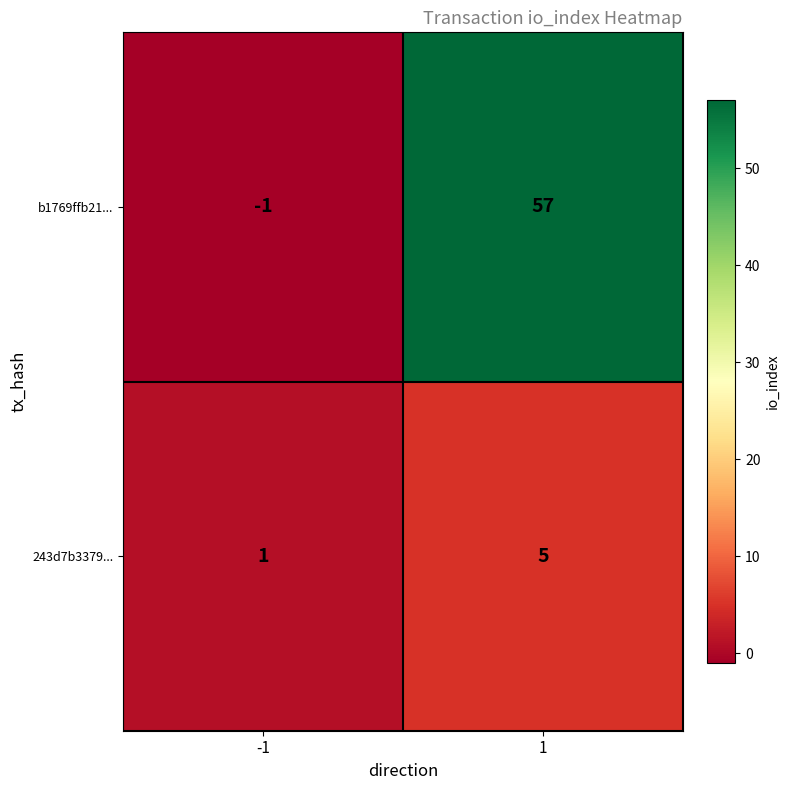

Reading left to right, what are all the values shown in this chart?

b1769ffb21...: -1=-1	1=57
243d7b3379...: -1=1	1=5